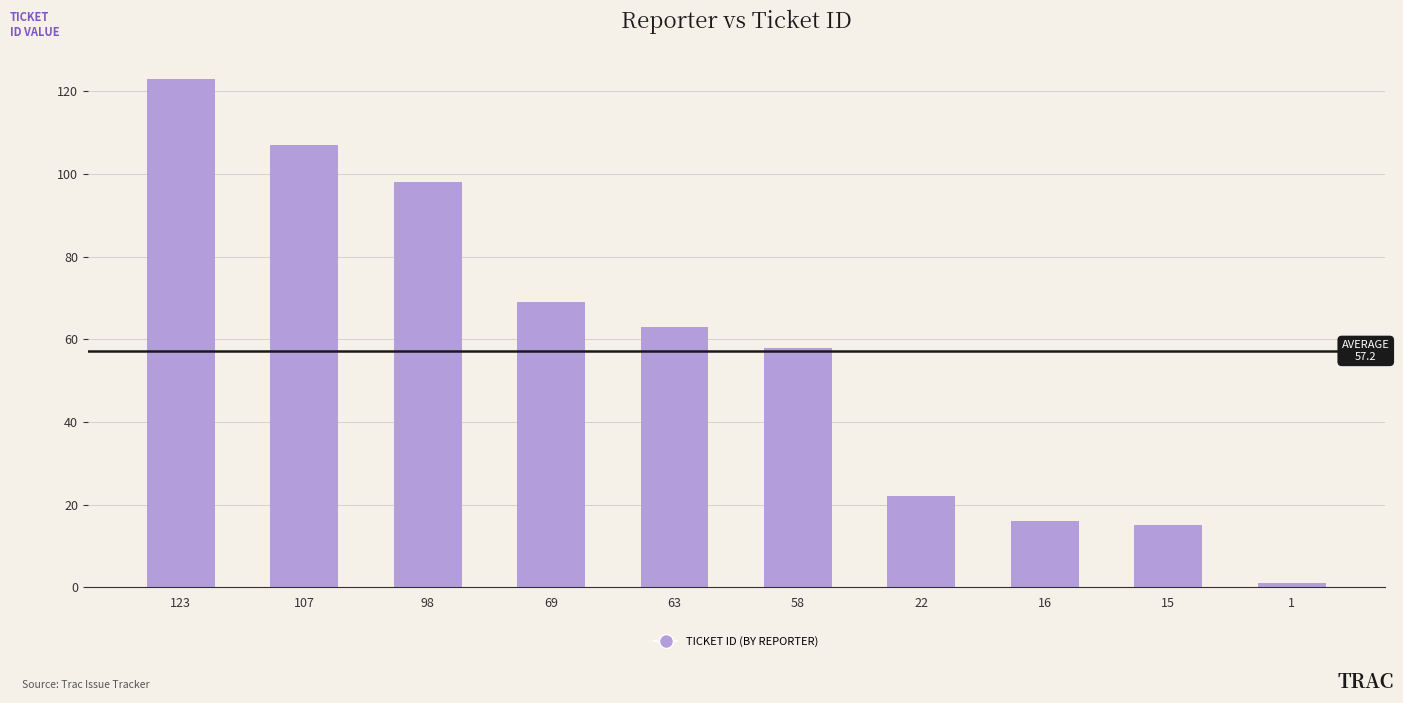

Reading left to right, list all the values displayed in this chart.

123	107	98	69	63	58	22	16	15	1